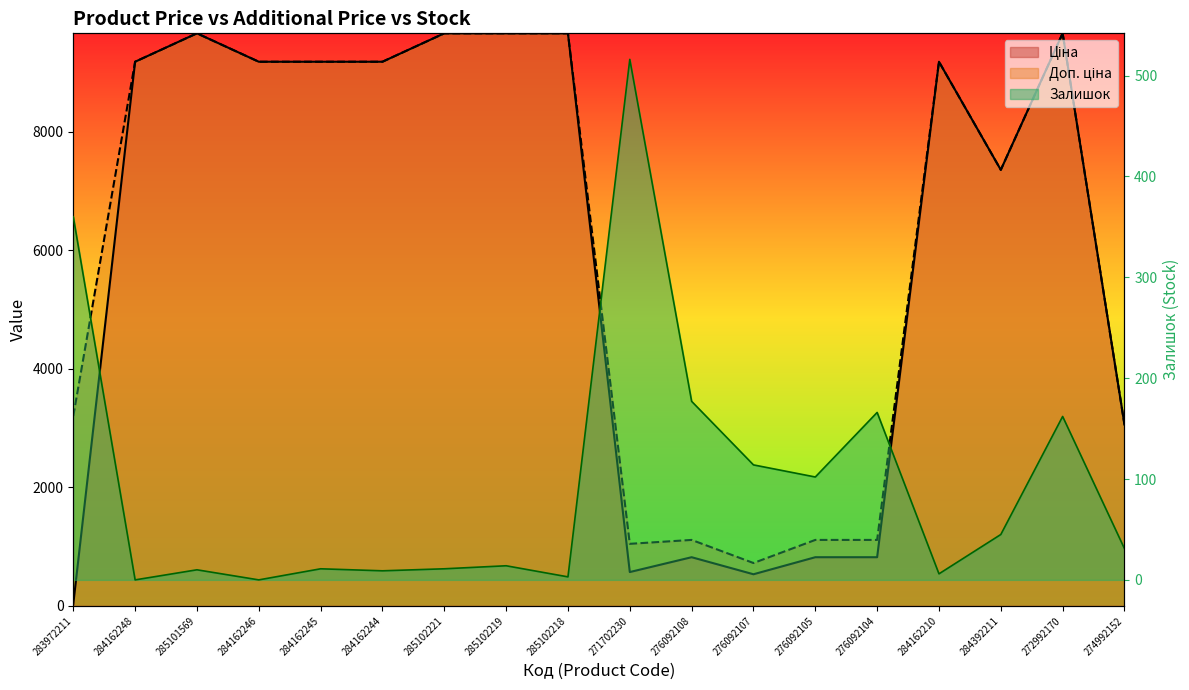

What are all the series names shown in the legend?

Ціна, Доп. ціна, Залишок